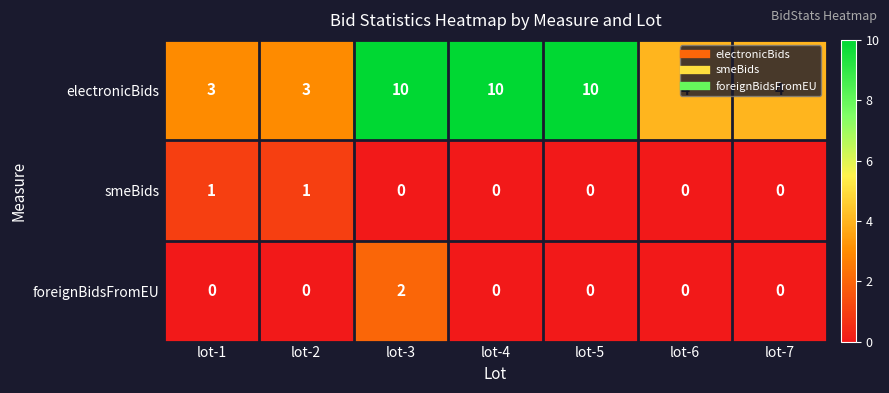

At how many categories does at least one series exceed 5?

3